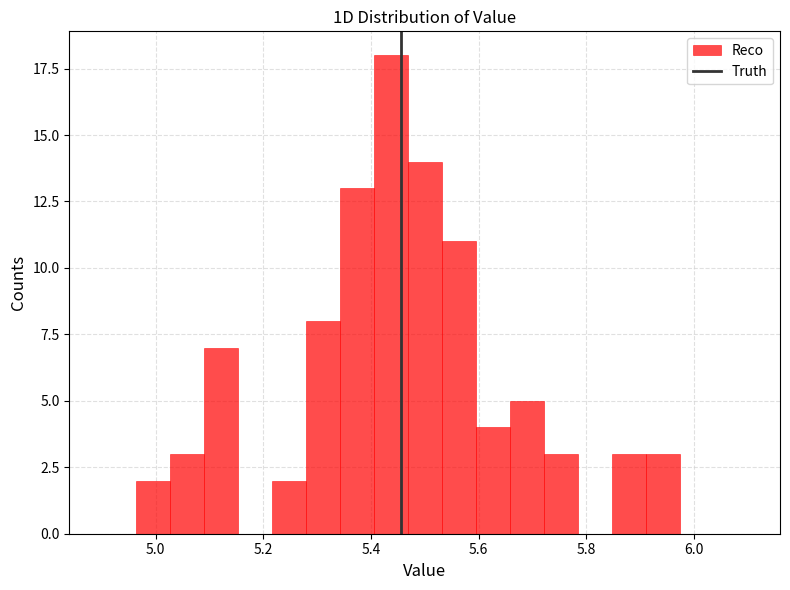

Read against the x-axis, roughly where is the centre of the tallest bar?

5.44